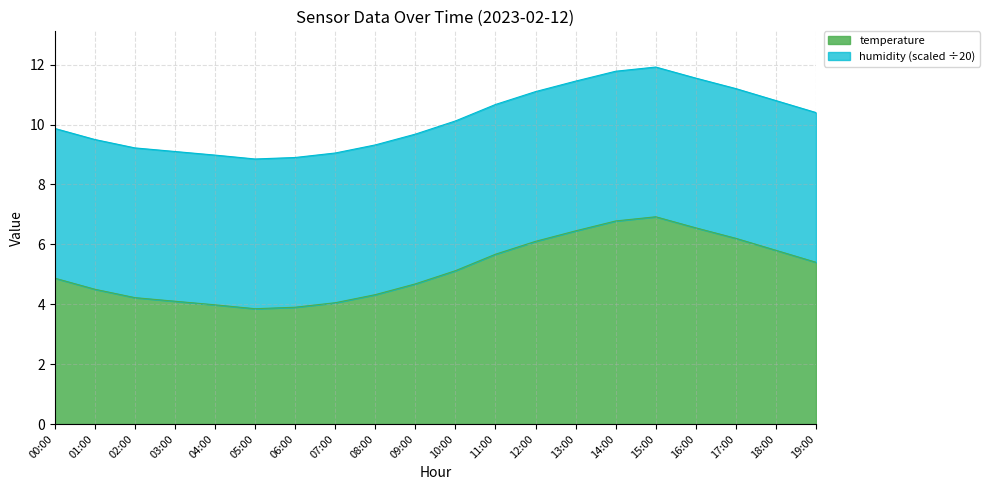

Does the chart display data point markers on the line(s)?

No